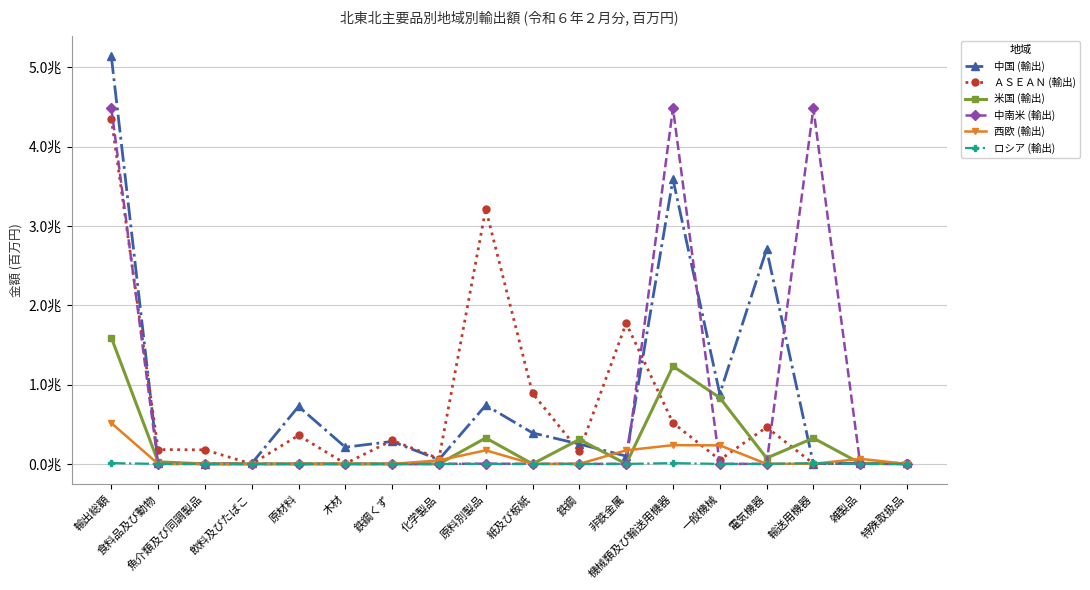

What are all the series names shown in the legend?

中国 (輸出), ＡＳＥＡＮ (輸出), 米国 (輸出), 中南米 (輸出), 西欧 (輸出), ロシア (輸出)